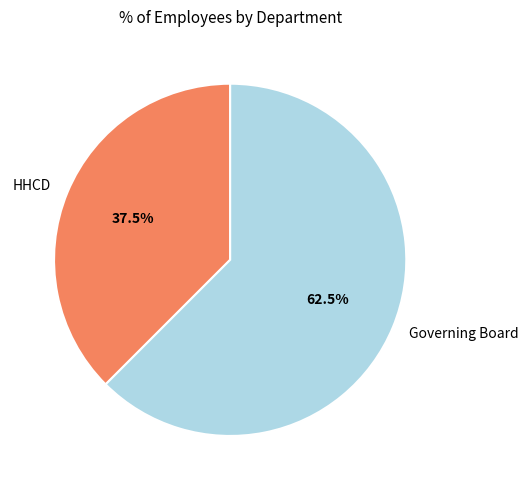

What is the ratio of the value at Governing Board to the value at HHCD?

1.7